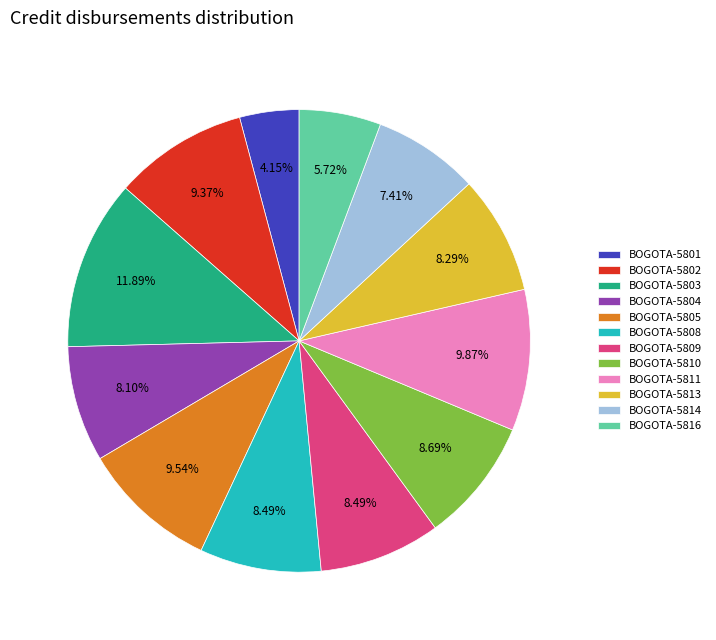

What is the smallest slice in the pie chart?

BOGOTA-5801